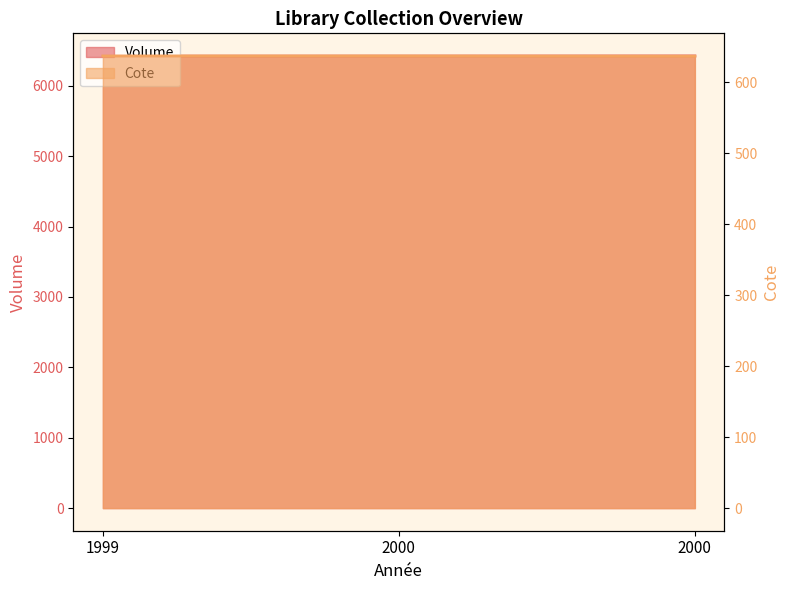

The value of Cote at 2000 is 1145.6. True or false?

False